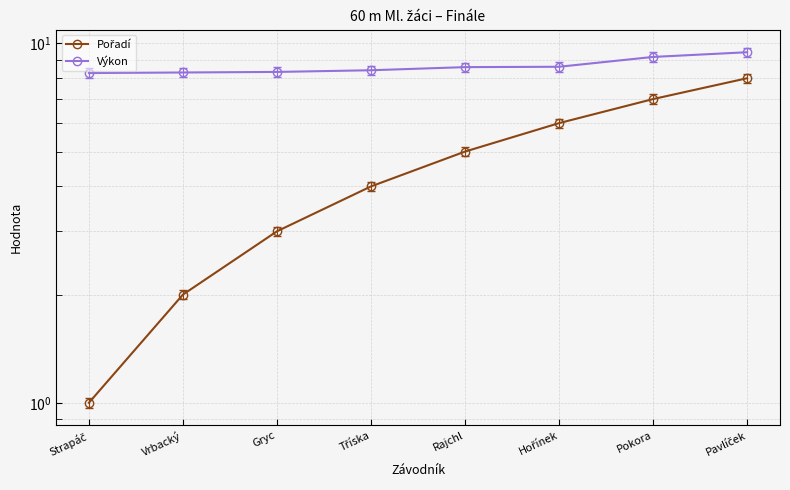

True or false: Pořadí and Výkon cross at least once.

False